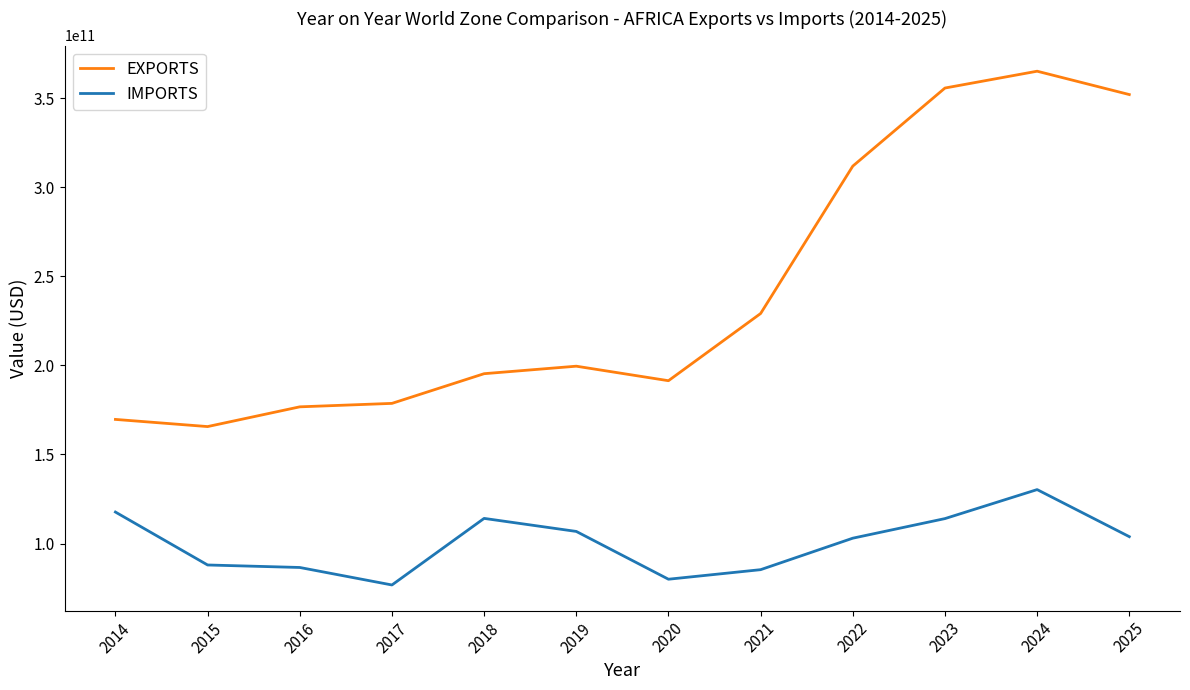

What is the spread (max minus min) of values at 2016?

90170146701